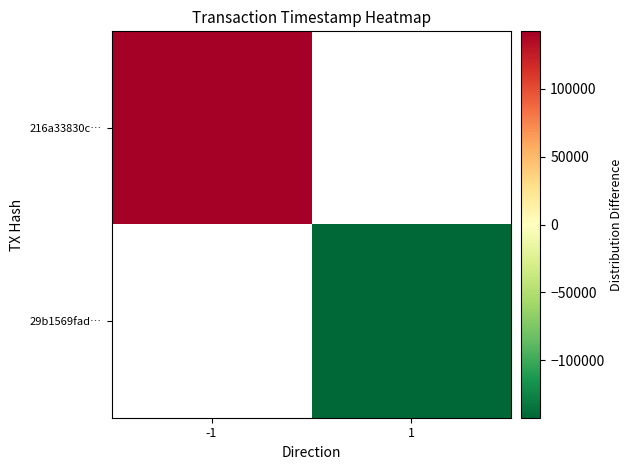

How many values in 29b1569fad… are below zero?

1